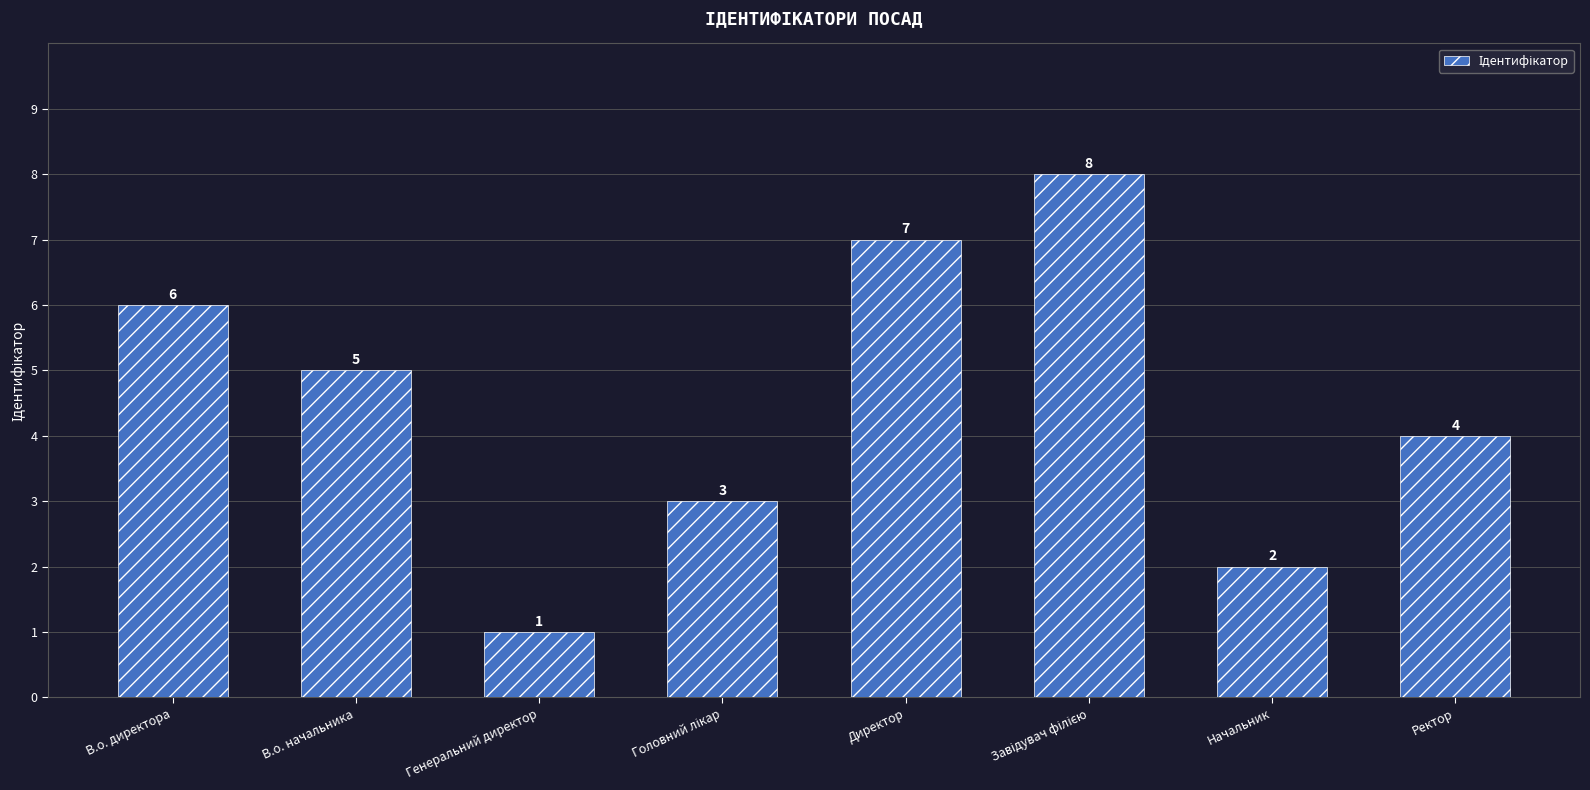

What is the value of the 7th bar from the left?

2